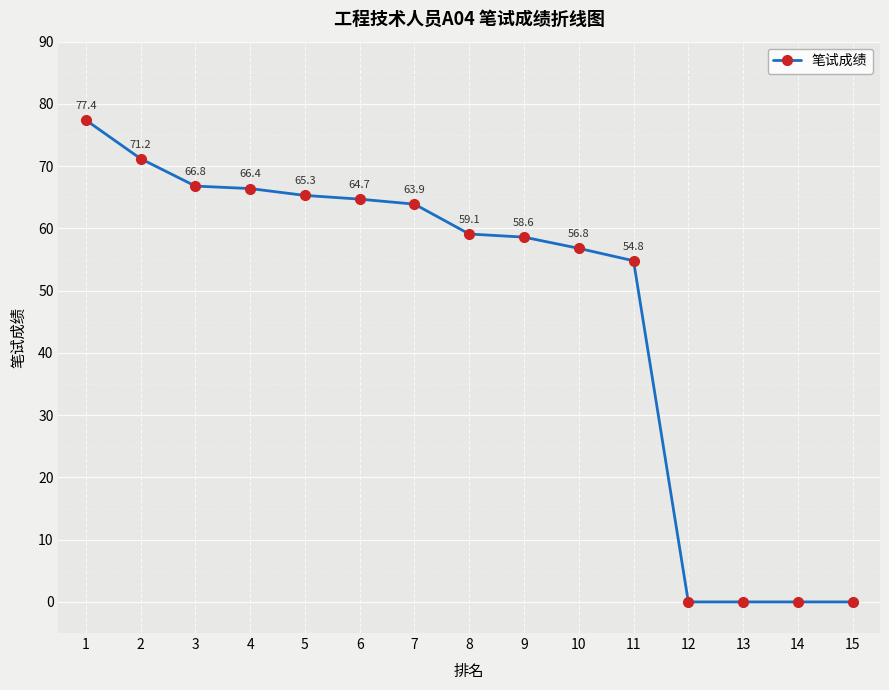

Where is the data nearest to the value 38?

11